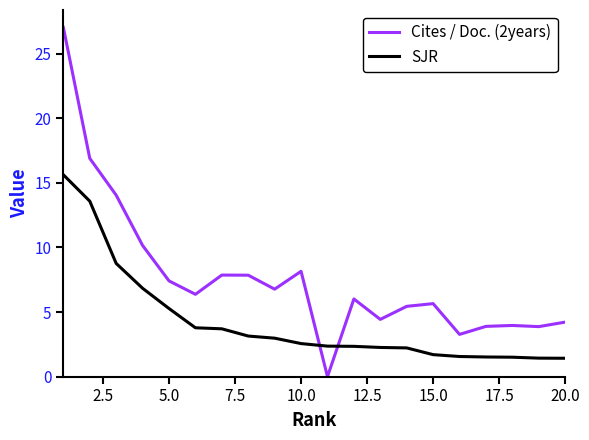

What are all the series names shown in the legend?

Cites / Doc. (2years), SJR